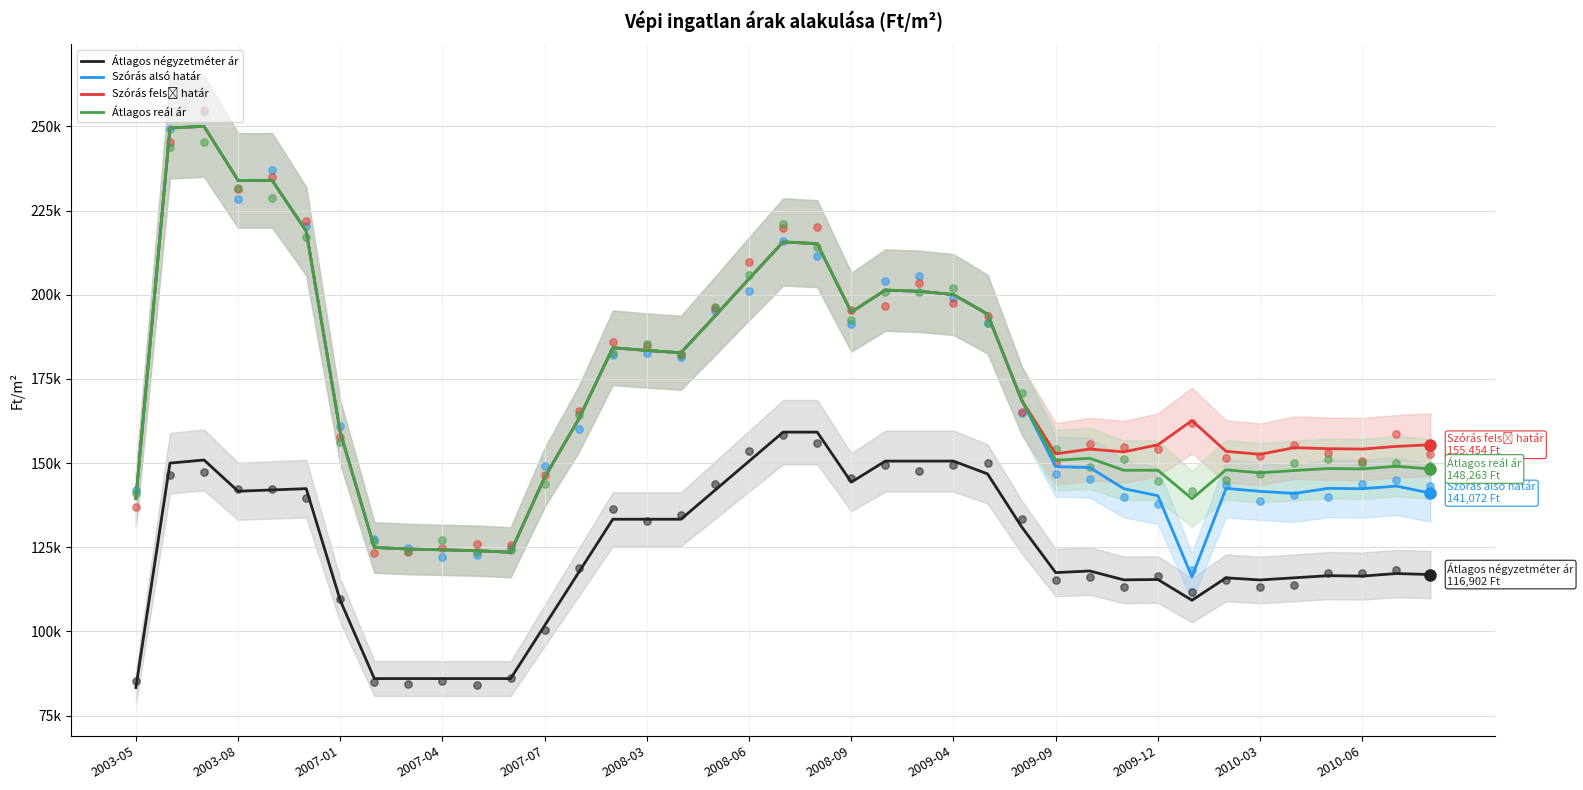

Which series contains the lowest Y value?

Átlagos négyzetméter ár